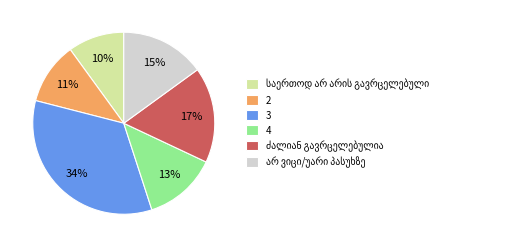

Approximately how many times larger is the value at 2 compared to 3?

0.3